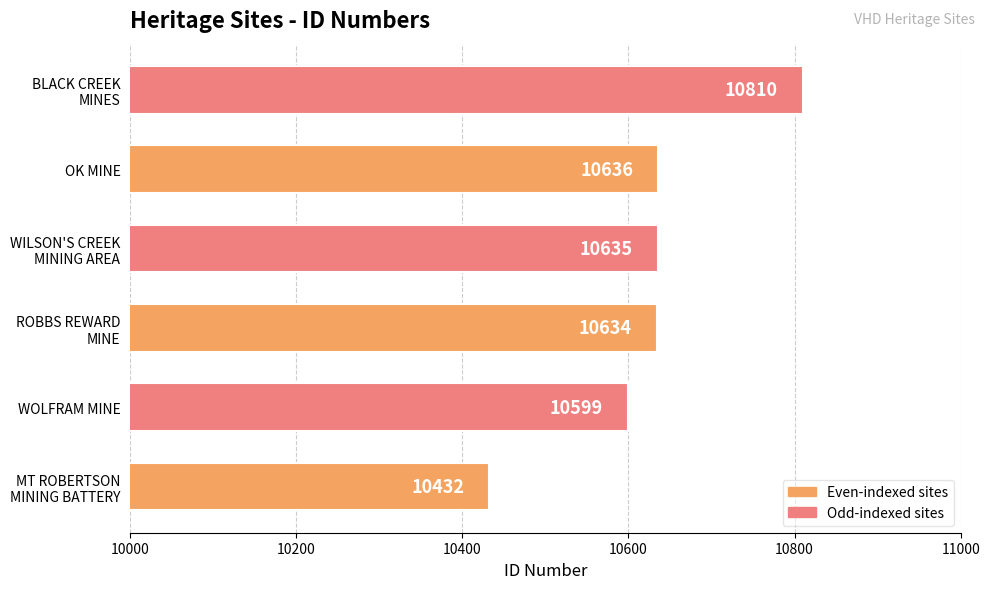

The chart shows a value of 10636 at OK MINE. True or false?

True